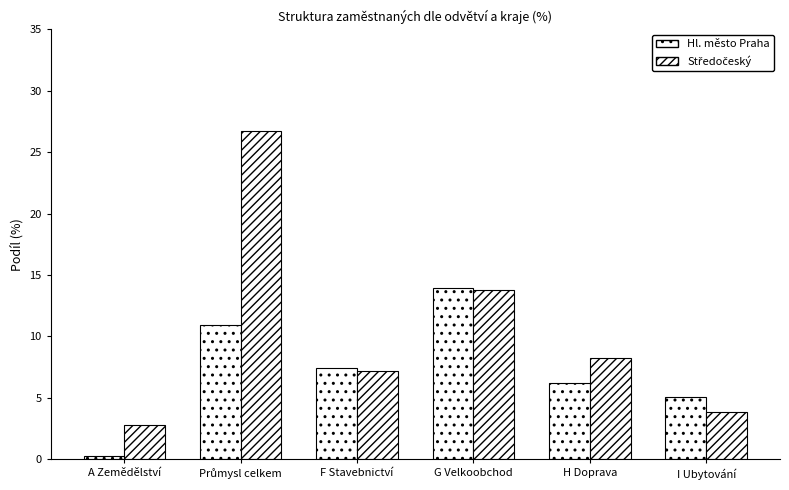

How many bars are there in total?

12